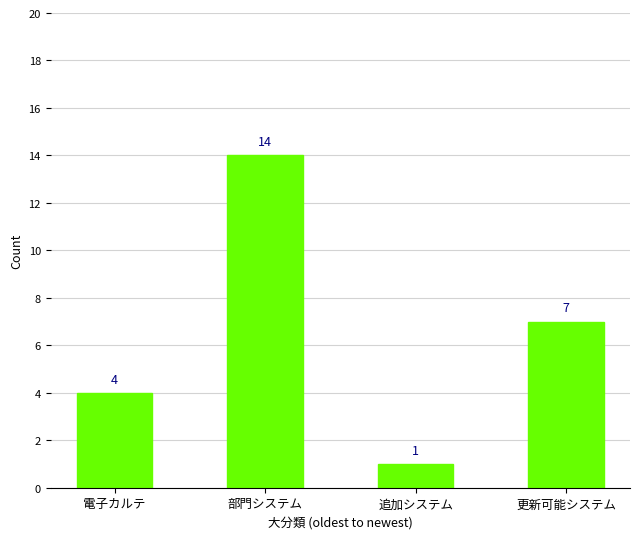

What is the difference between the second highest and minimum values?

6